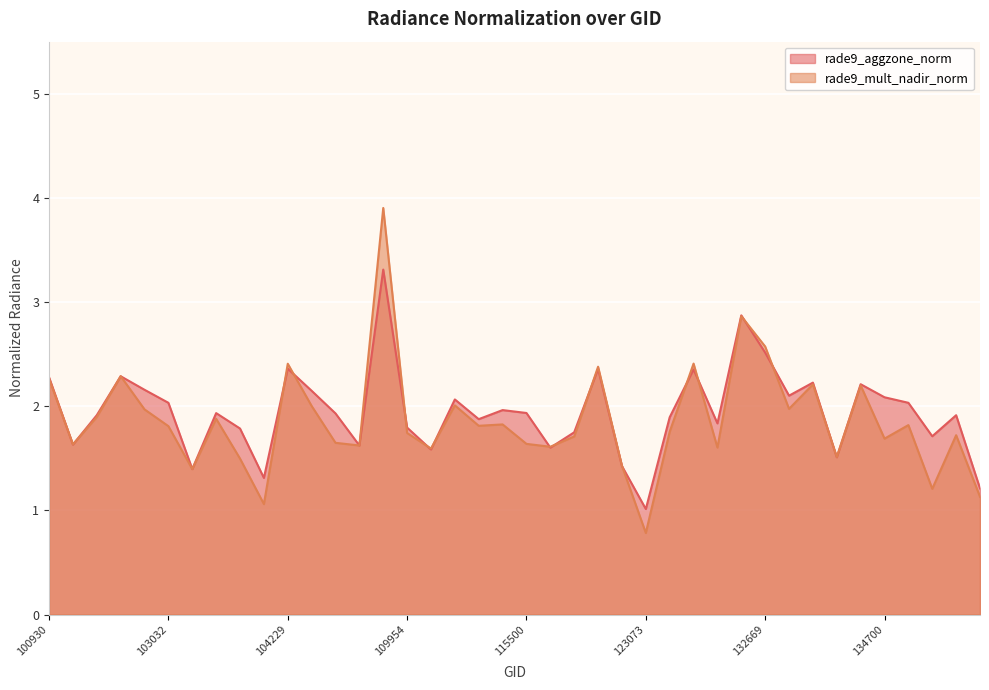

What is the difference between the rade9_mult_nadir_norm values at 109954 and 104112?

0.7